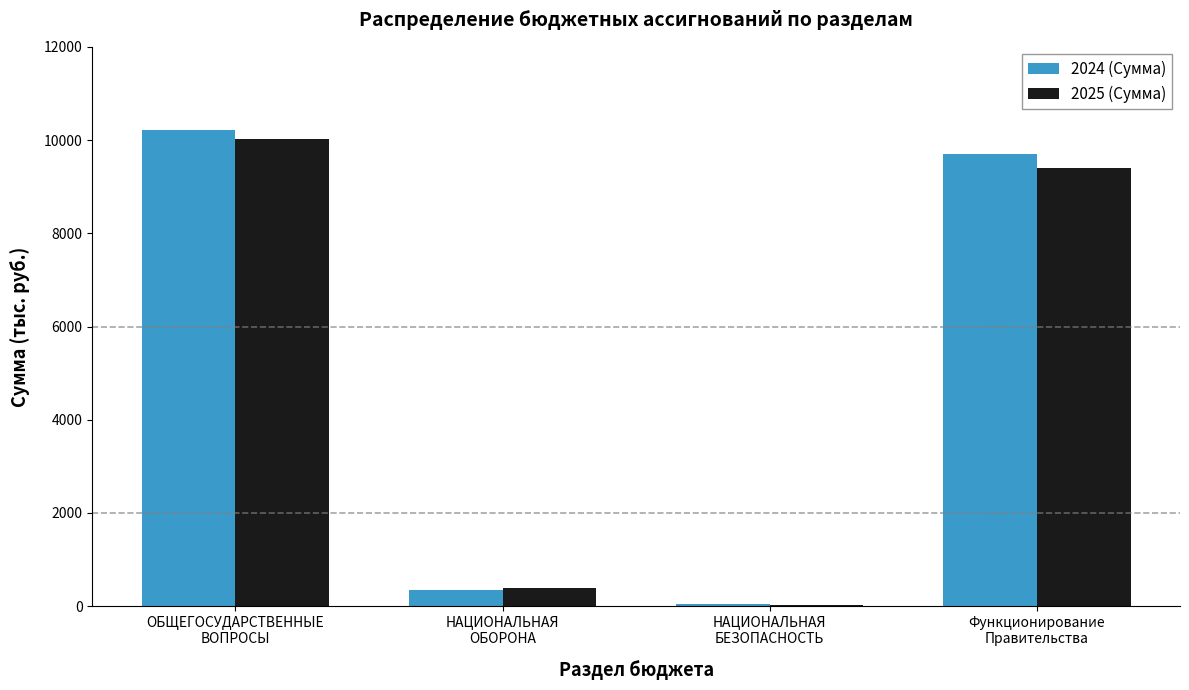

What is the sum of all 2025 (Сумма) values?

19831.1